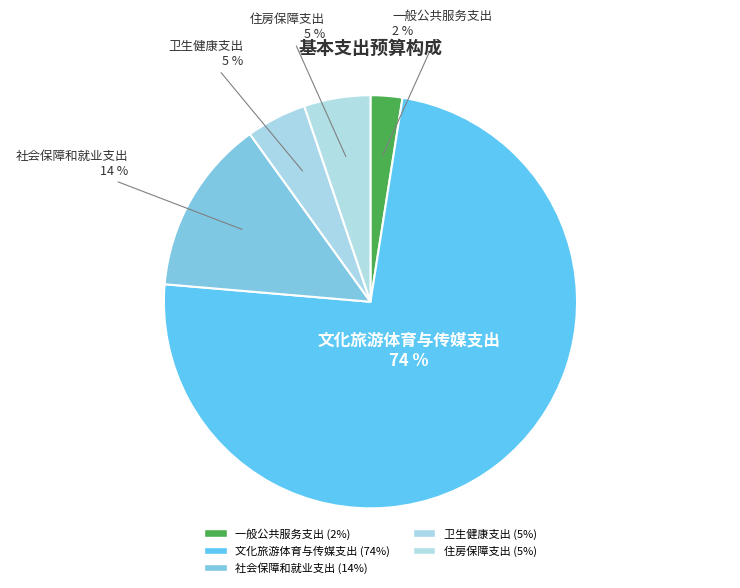

Between 社会保障和就业支出 and 住房保障支出, which is larger?

社会保障和就业支出